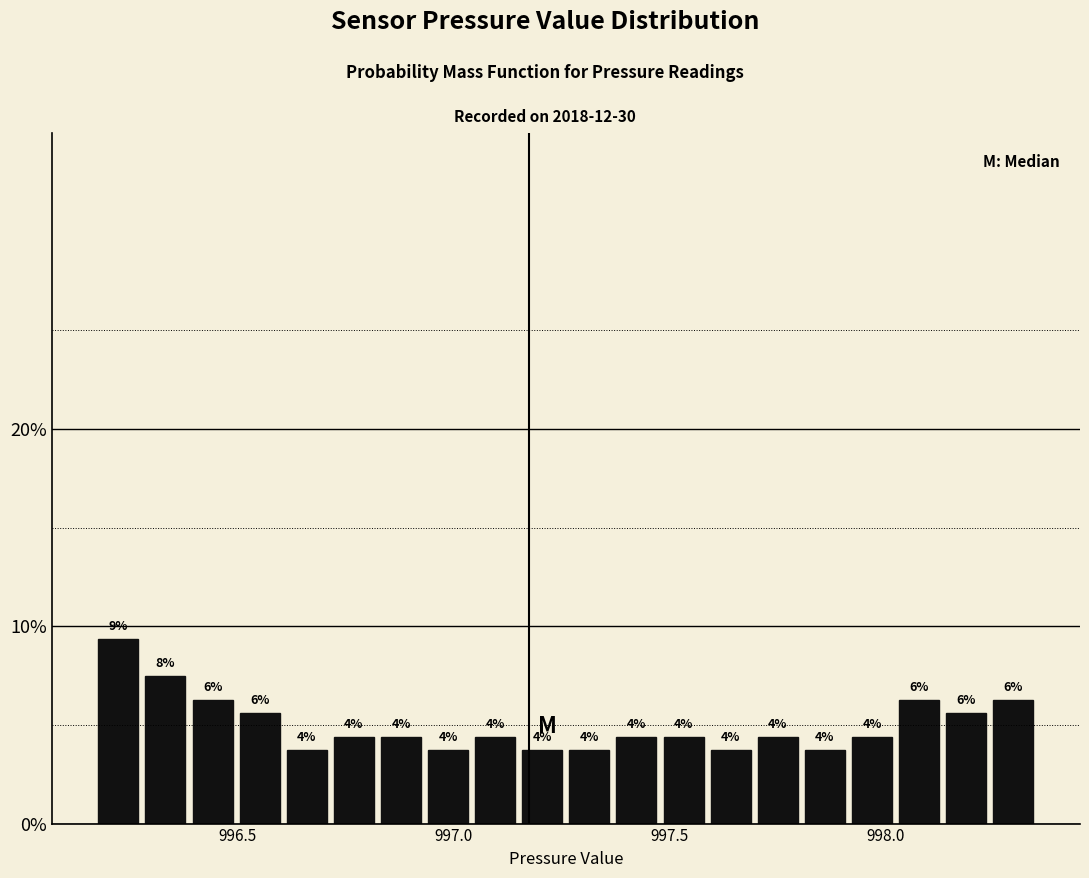

Read against the x-axis, roughly where is the centre of the tallest bar?

996.20